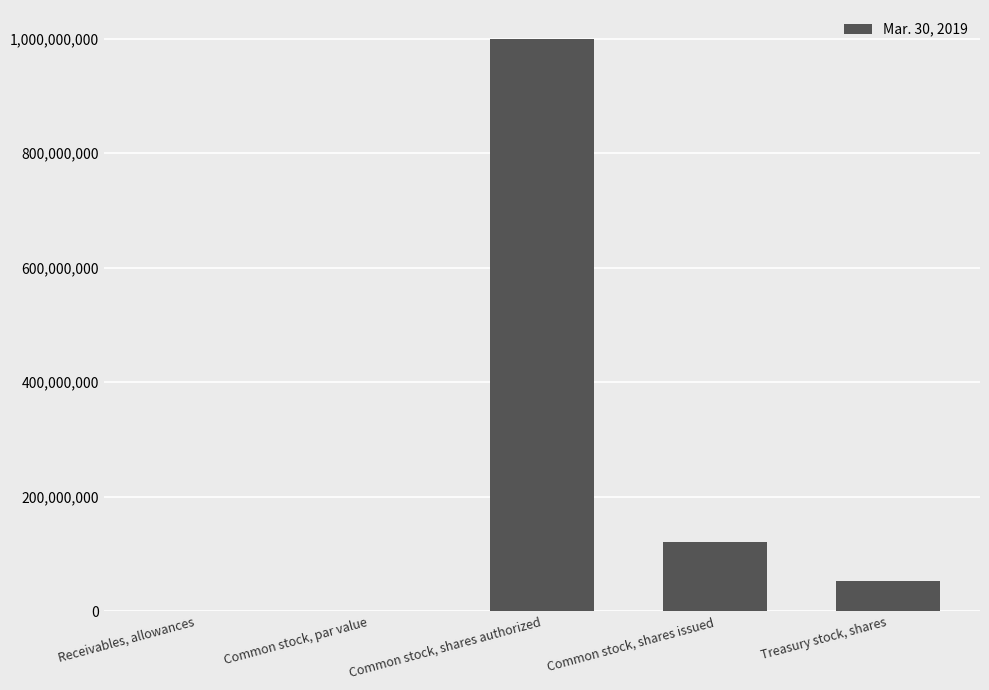

Which has a higher value, Treasury stock, shares or Receivables, allowances?

Treasury stock, shares